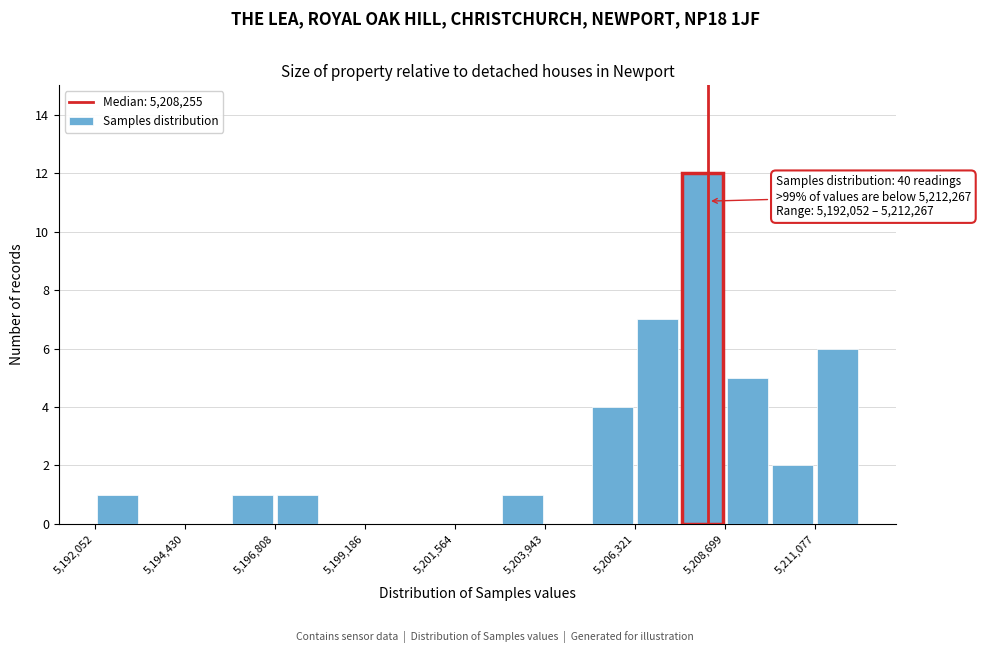

Read against the x-axis, roughly where is the centre of the tallest bar?

5208000